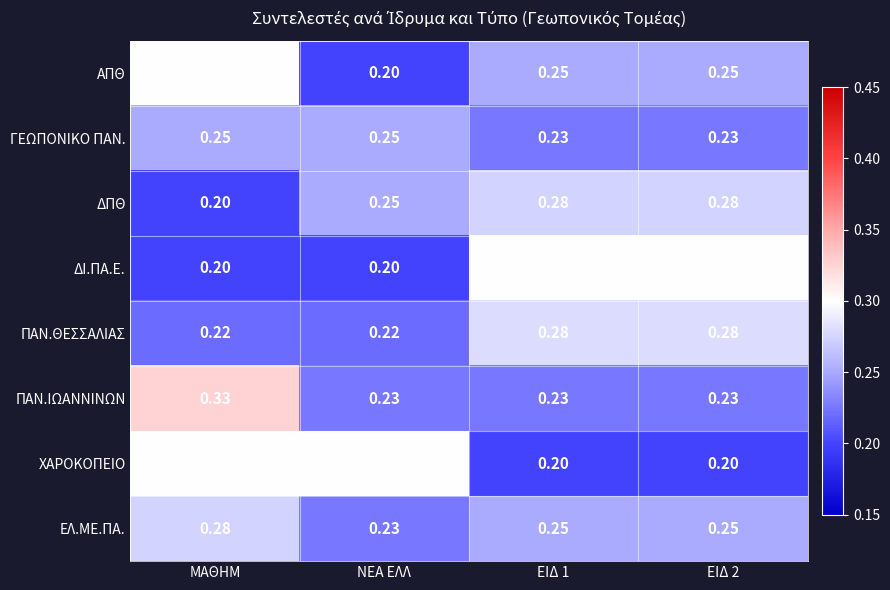

At which category is the sum across all series the highest?

ΜΑΘΗΜ